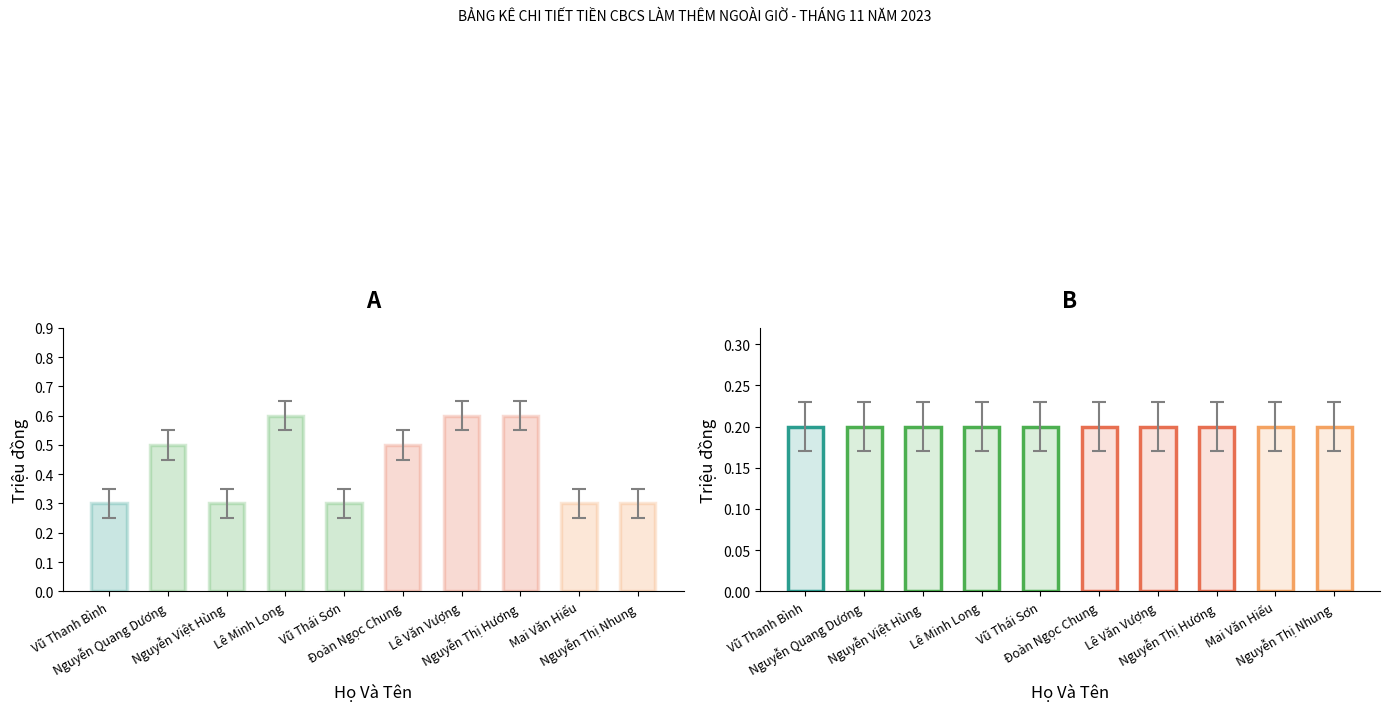

Rank the series at Nguyễn Việt Hùng from lowest to highest value.

Ngày 23 + Ngày 24, TS ngày điều tra án